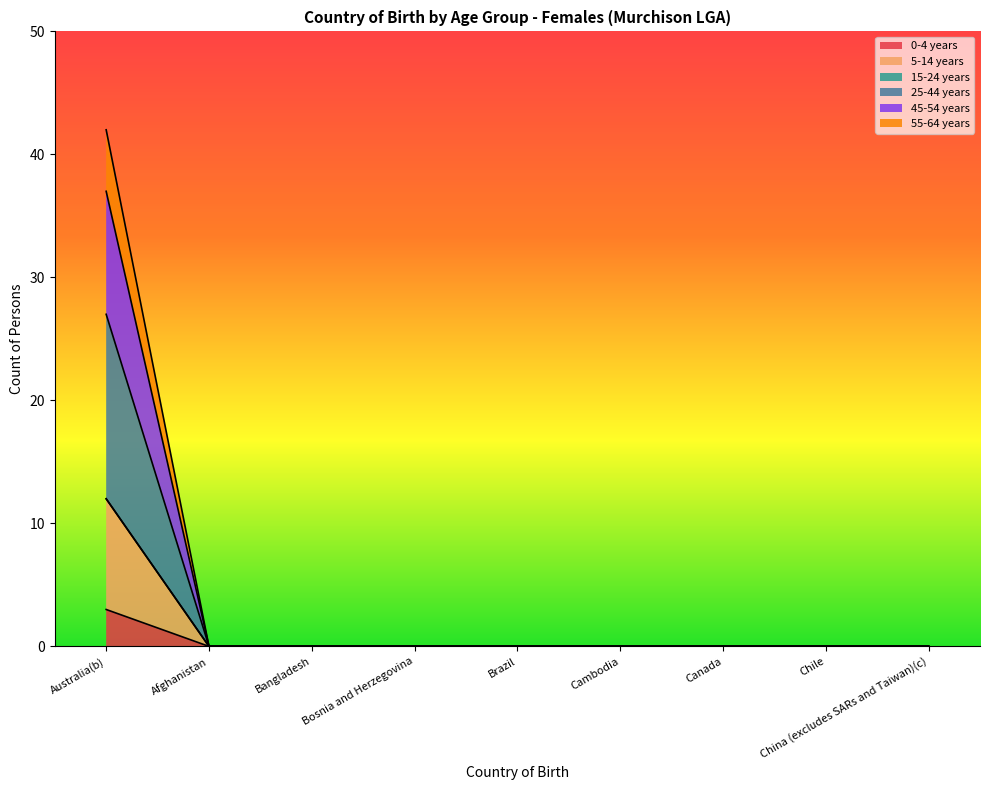

How many positive values does the 5-14 years series have?

1